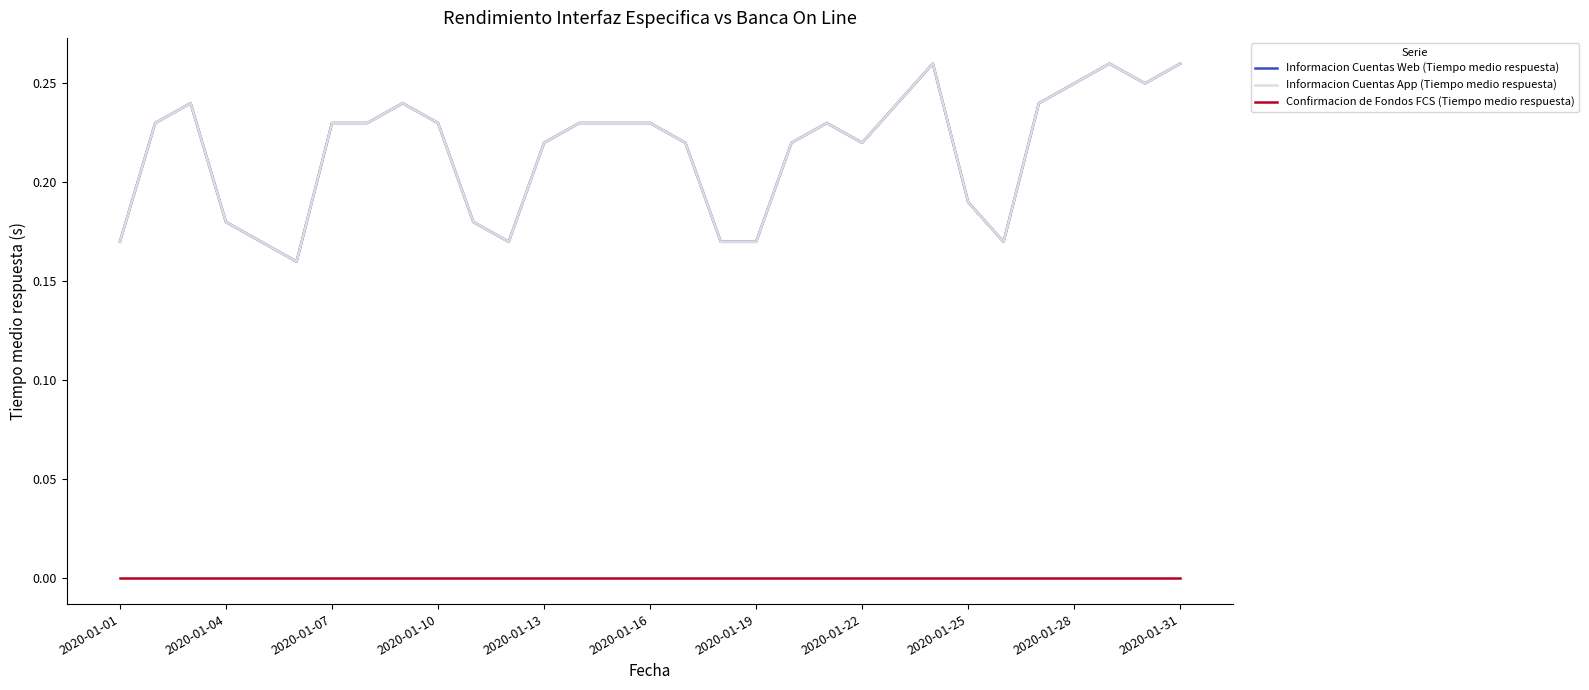

Does the chart display data point markers on the line(s)?

No